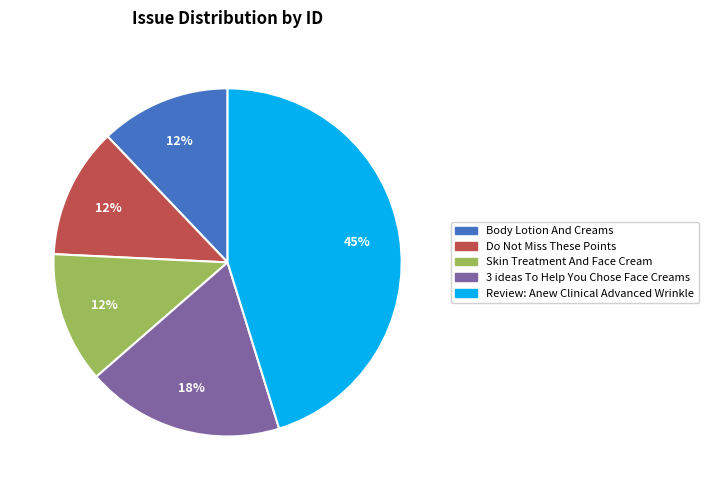

True or false: 3 ideas To Help You Chose Face Creams accounts for 32% of the total.

False